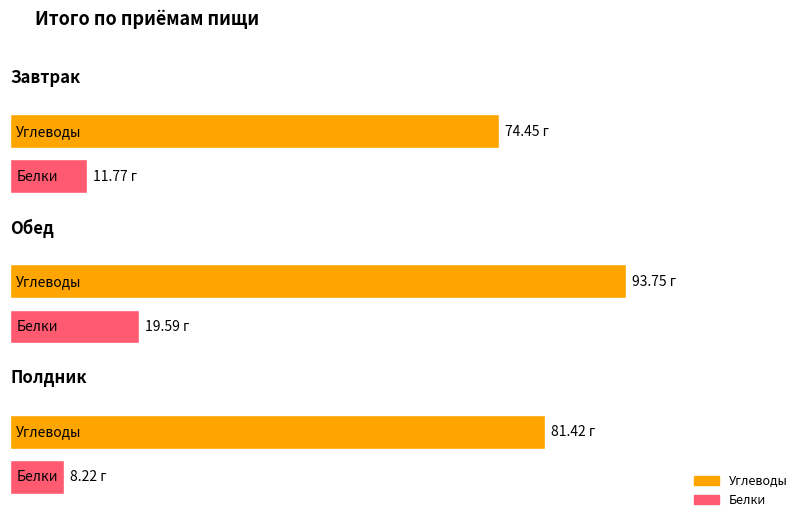

What is the minimum value shown in the chart?

8.2